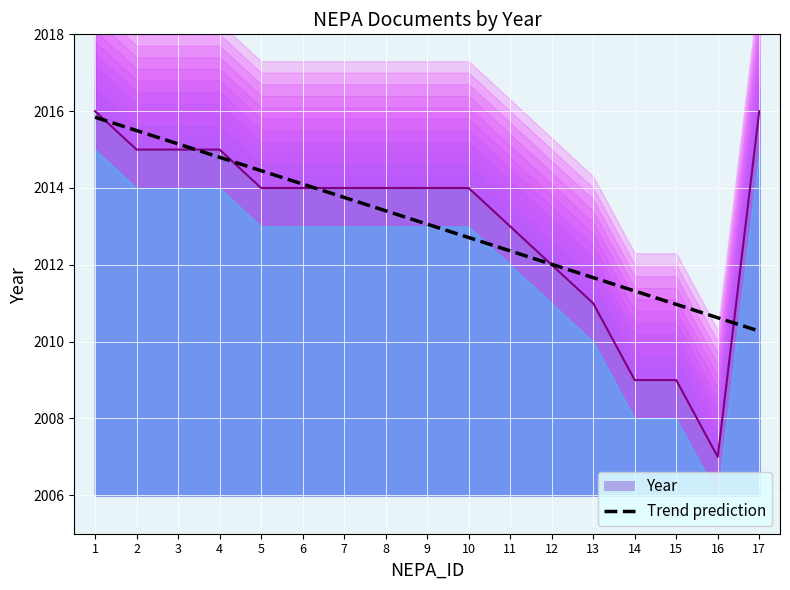

What is the minimum value shown in the chart?

2007